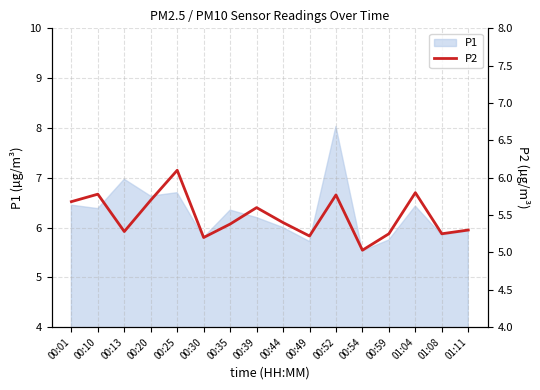

Reading left to right, extract all data points from this chart.

5.7	5.8	5.3	5.7	6.1	5.2	5.4	5.6	5.4	5.2	5.8	5.0	5.2	5.8	5.2	5.3